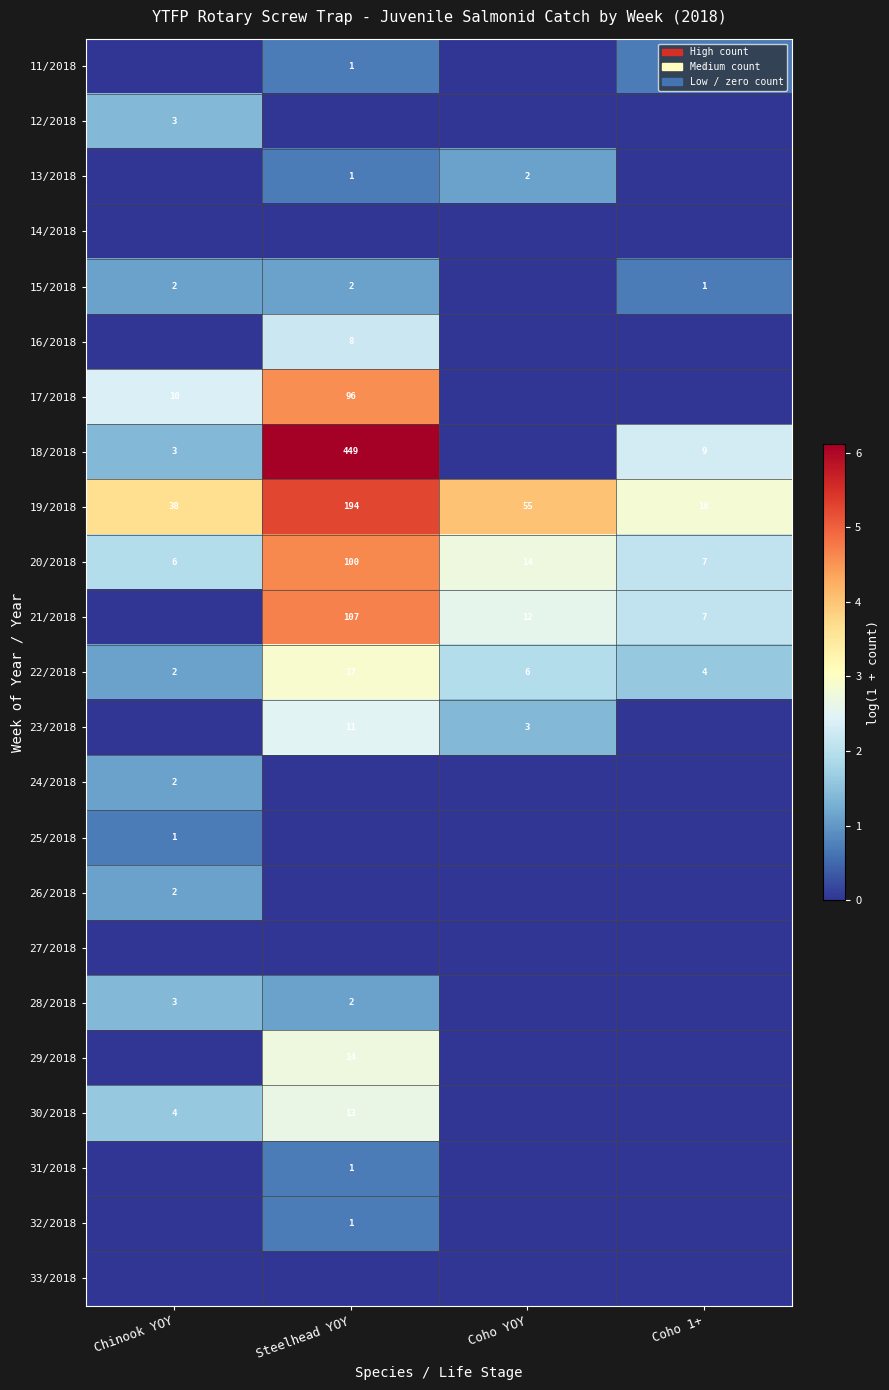

The 21/2018 series shows 18 at Coho YOY. True or false?

False